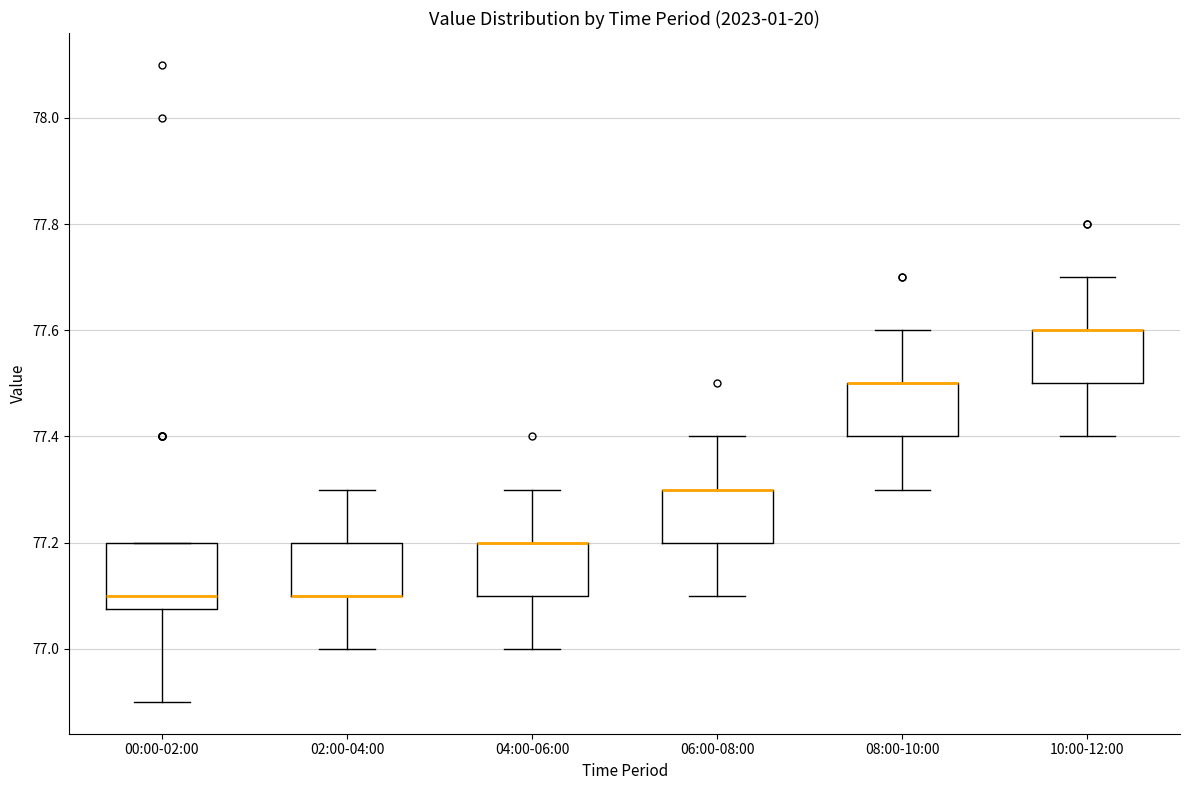

Reading left to right, read every box against the y-axis: the position of its median line, the range the box covers, and the ends of its whiskers. The values are not printed on the chart, so give them approximately, as read against the axis.

00:00-02:00: median 77.10, box 77.08 to 77.20, whiskers 76.90 to 77.20
02:00-04:00: median 77.10 (drawn on the box's lower edge), box 77.10 to 77.20, whiskers 77.00 to 77.30
04:00-06:00: median 77.20 (drawn on the box's upper edge), box 77.10 to 77.20, whiskers 77.00 to 77.30
06:00-08:00: median 77.30 (drawn on the box's upper edge), box 77.20 to 77.30, whiskers 77.10 to 77.40
08:00-10:00: median 77.50 (drawn on the box's upper edge), box 77.40 to 77.50, whiskers 77.30 to 77.60
10:00-12:00: median 77.60 (drawn on the box's upper edge), box 77.50 to 77.60, whiskers 77.40 to 77.70